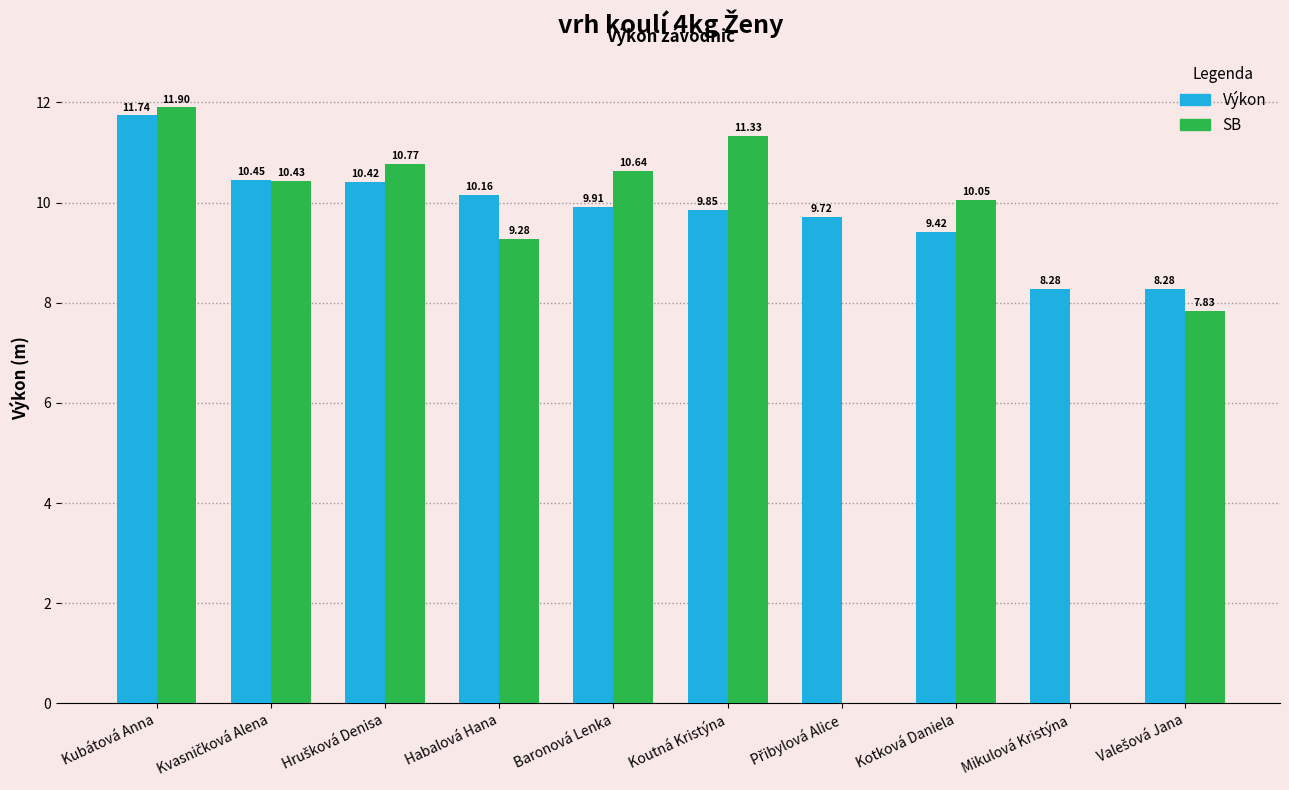

What is the highest value of the Výkon series?

11.7